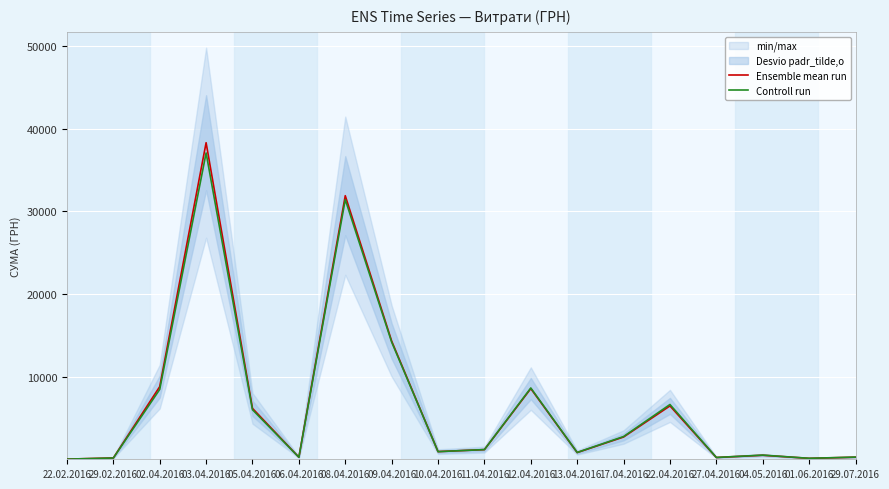

How many interior local peaks does the Ensemble mean run series have?

5